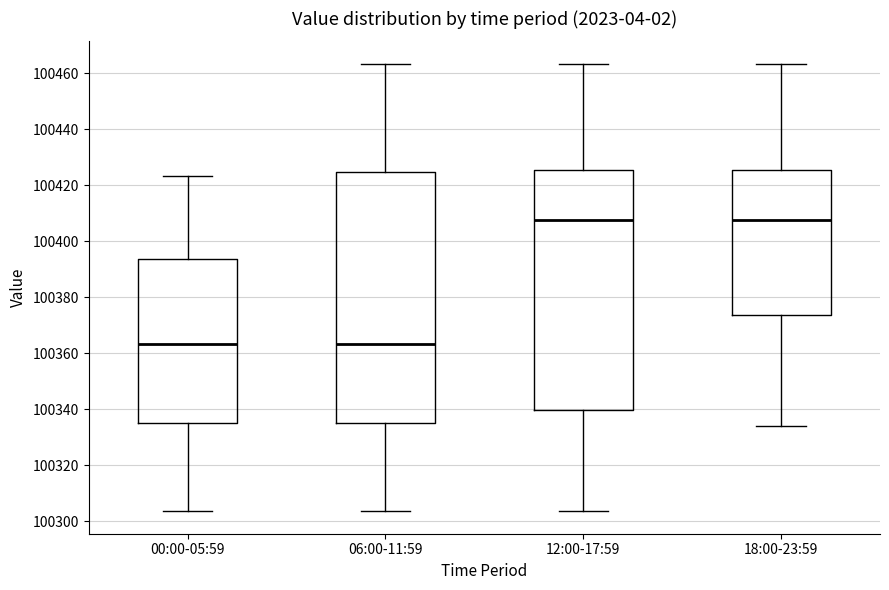

Where is the upper edge of the box for 00:00-05:59 on the y-axis? The values are not printed on the chart, so give them approximately, as read against the axis.

100394